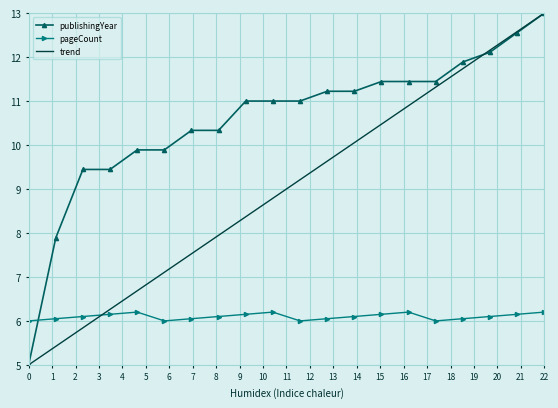

What is the greatest value displayed?

13.0